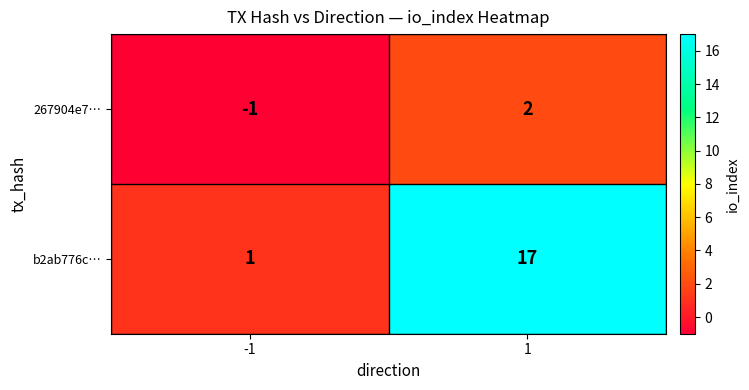

The b2ab776c… series shows 1 at -1. True or false?

True